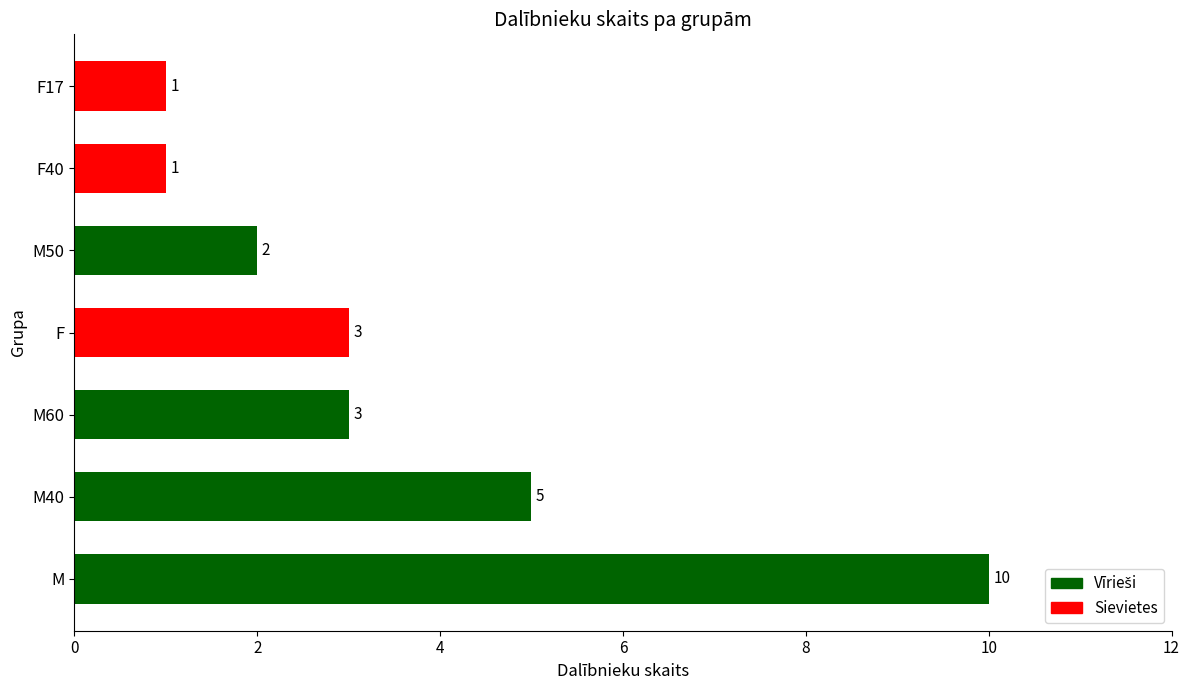

What is the smallest value displayed?

1